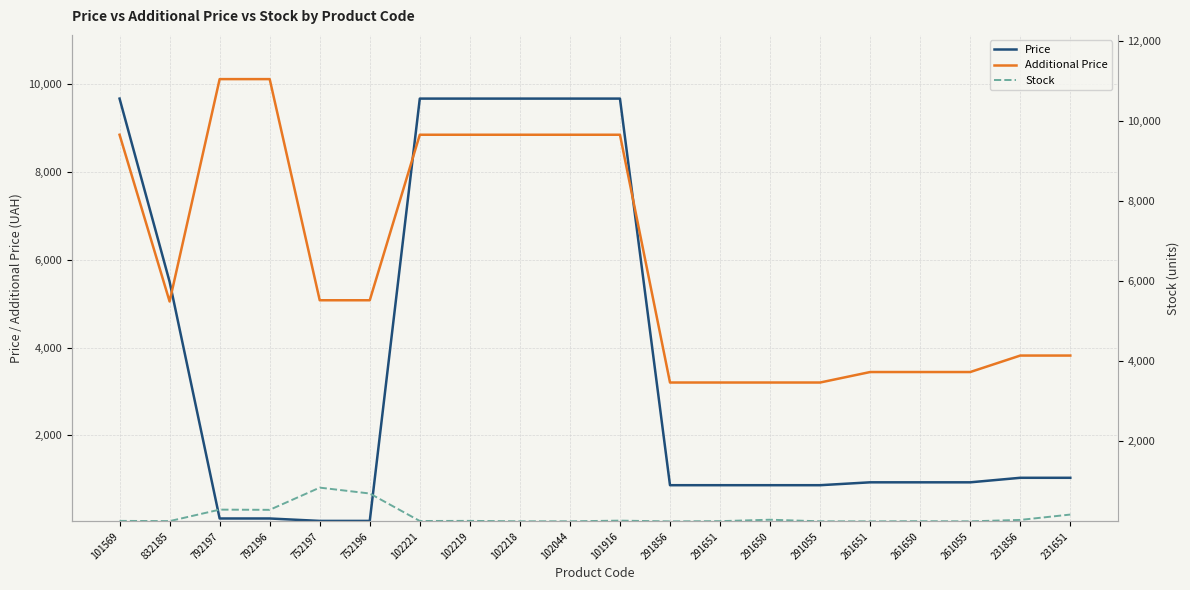

What is the sum of all Additional Price values?

130034.1